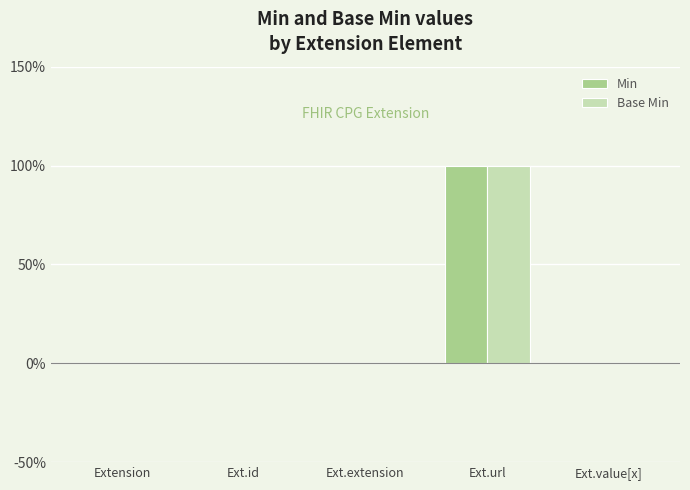

True or false: Min has a value of 0 at Ext.id.

False